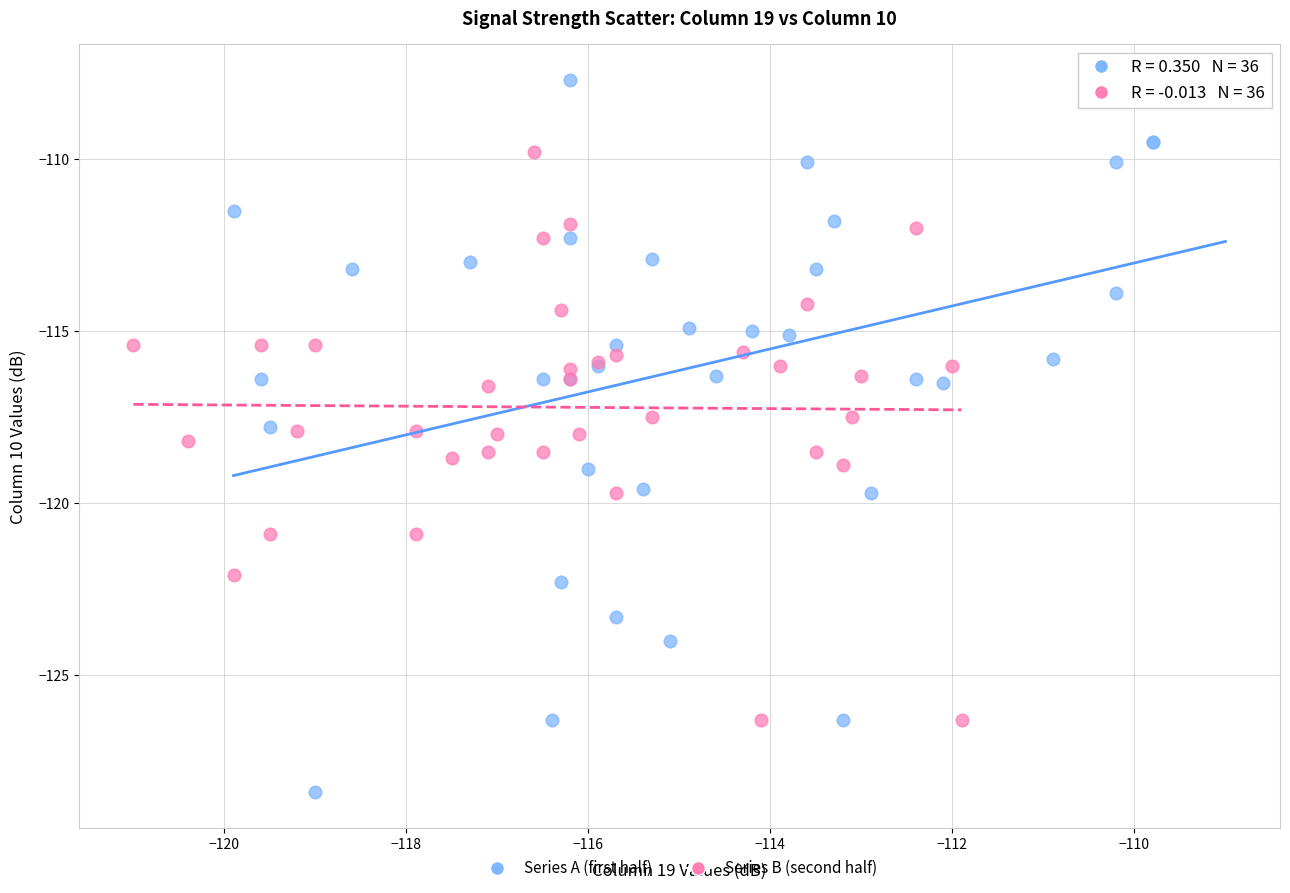

Which series contains the lowest Y value?

Series A (first half)